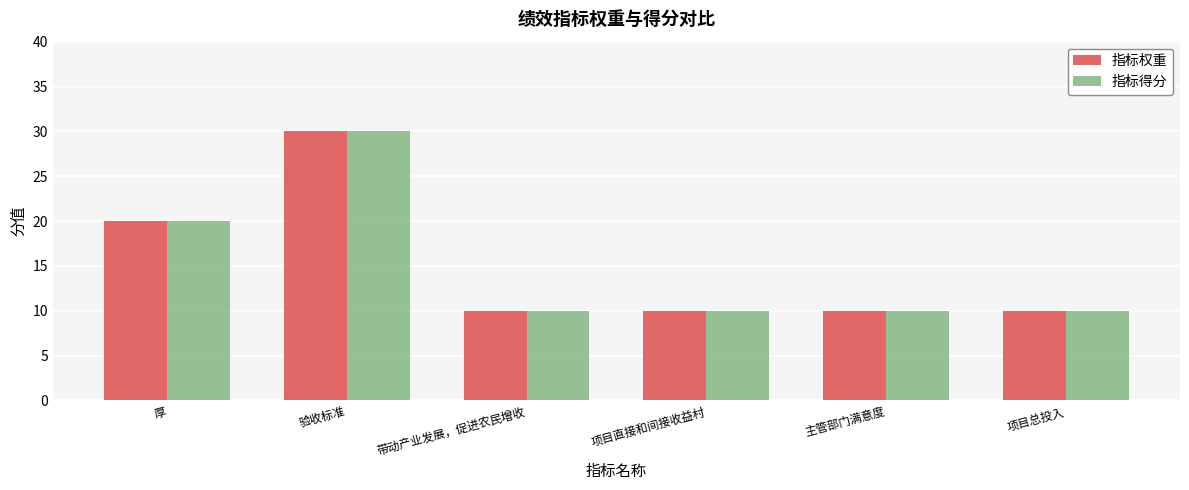

Reading left to right, list all the values displayed in this chart.

指标权重: 厚=20	验收标准=30	带动产业发展，促进农民增收=10	项目直接和间接收益村=10	主管部门满意度=10	项目总投入=10
指标得分: 厚=20	验收标准=30	带动产业发展，促进农民增收=10	项目直接和间接收益村=10	主管部门满意度=10	项目总投入=10